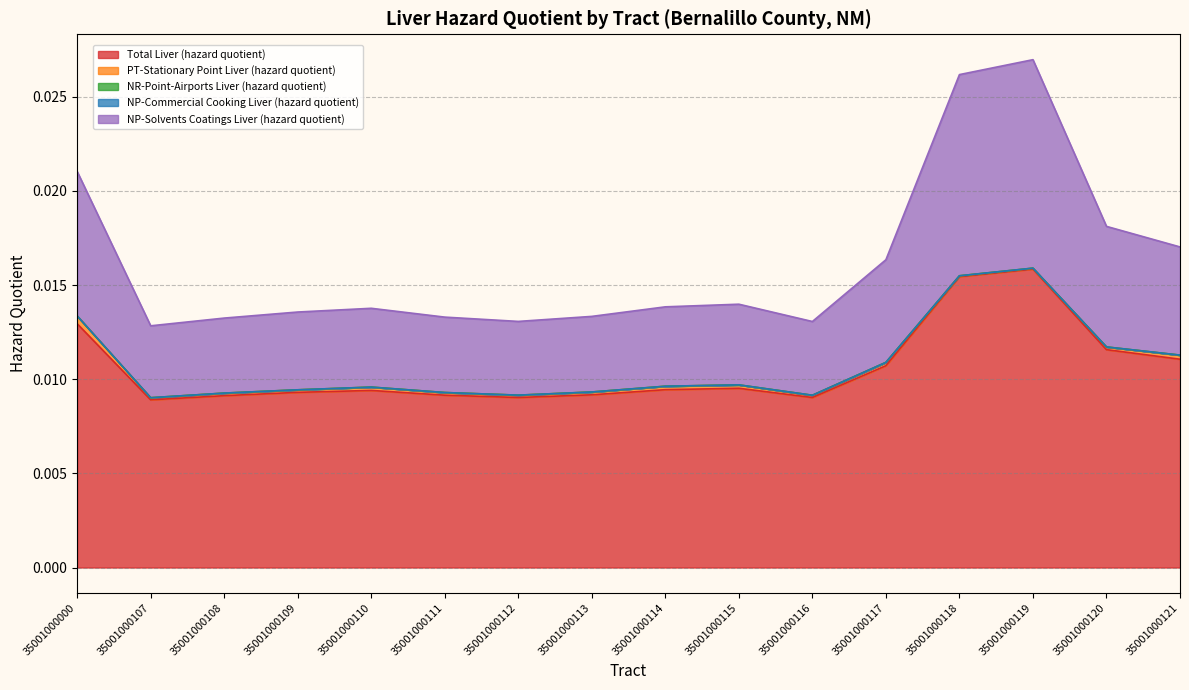

Rank the categories by NP-Solvents Coatings Liver (hazard quotient) value from highest to lowest.

35001000119, 35001000118, 35001000000, 35001000120, 35001000121, 35001000117, 35001000115, 35001000114, 35001000110, 35001000109, 35001000113, 35001000111, 35001000108, 35001000116, 35001000112, 35001000107